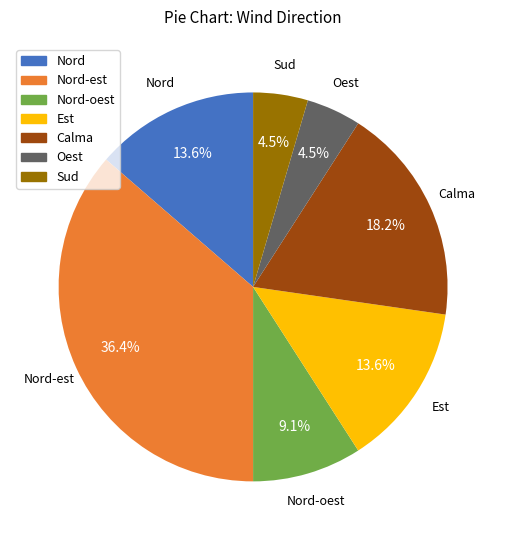

How many slices are in this pie chart?

7